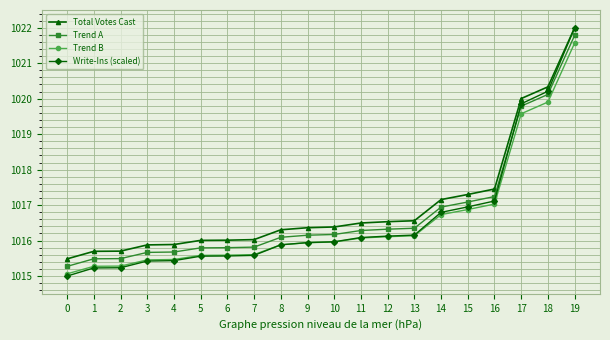

At which label does Trend B reach its peak?

19